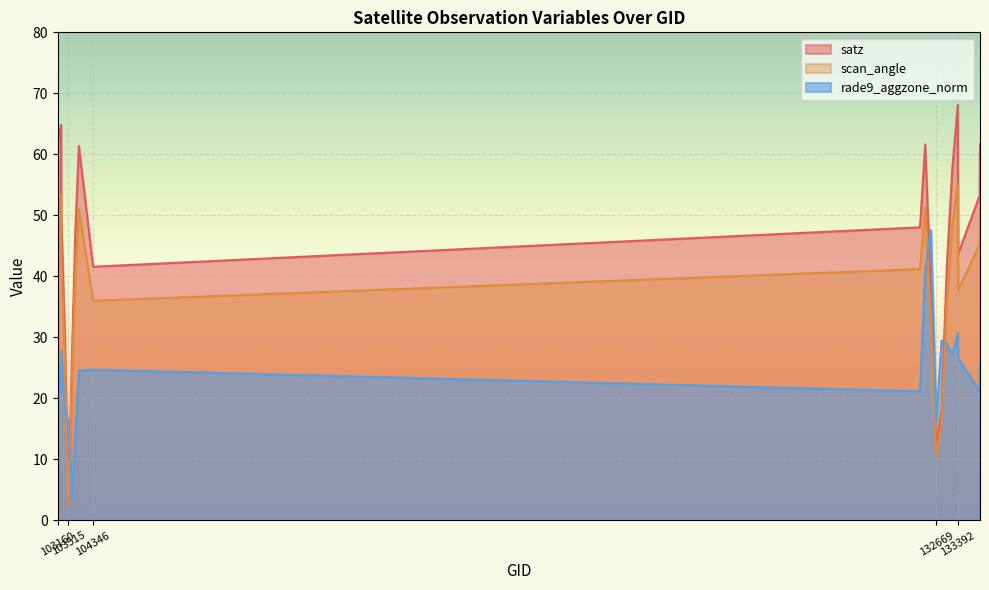

What is the value of the rade9_aggzone_norm point at the 7th from the left?

14.1